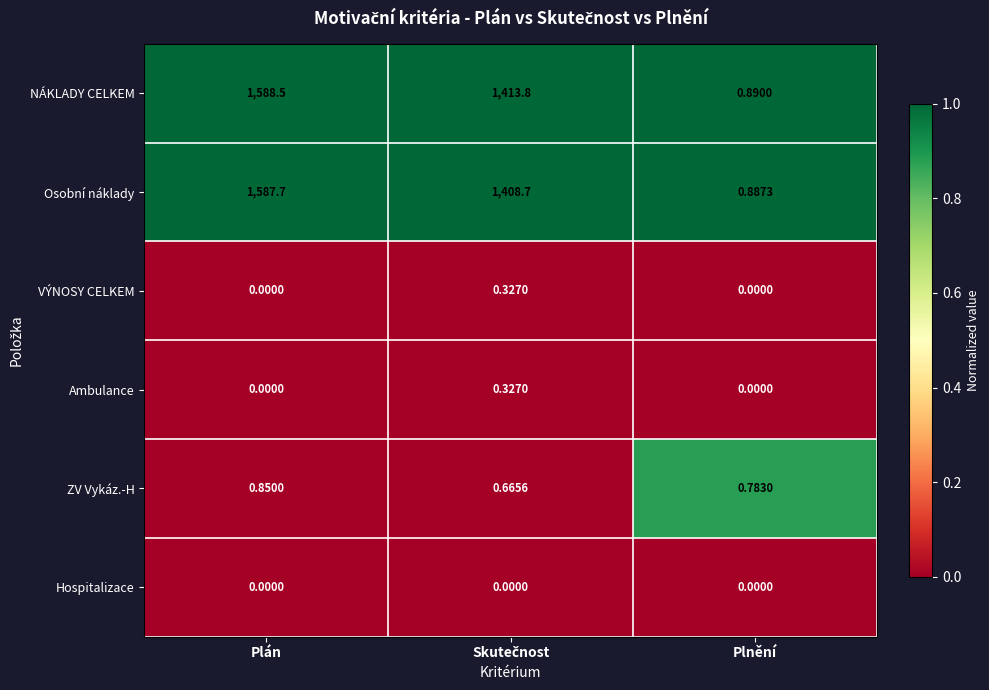

Which series has the widest spread of values?

NÁKLADY CELKEM